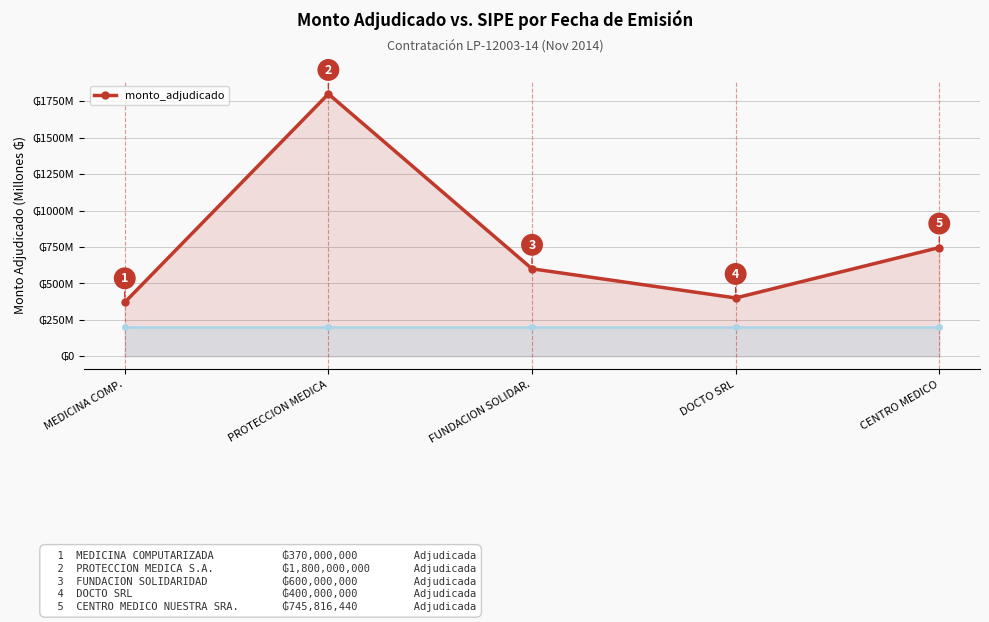

What is the value of the 1st point from the left?

370.0